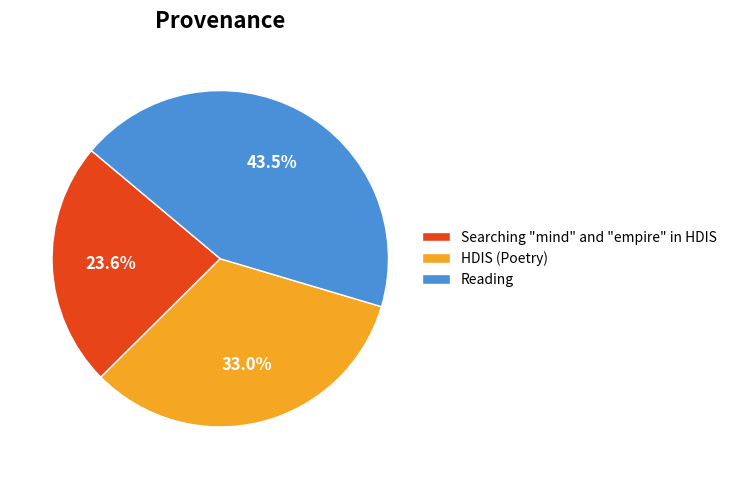

Which category has the biggest portion of the pie?

Reading